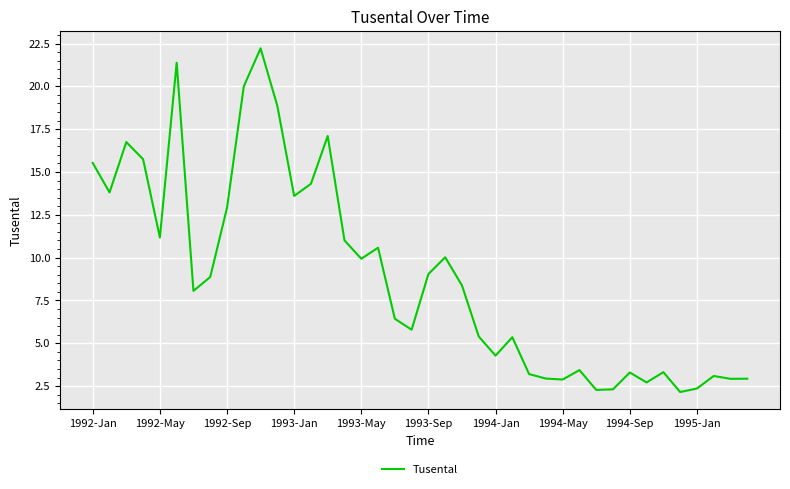

What is the difference between the maximum and minimum values?

20.1